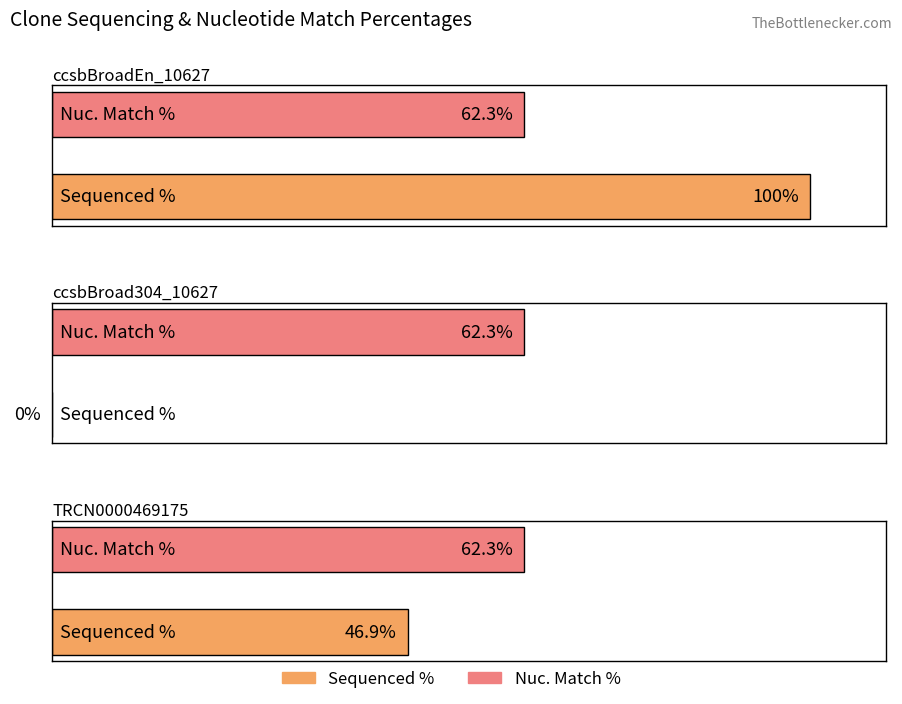

Reading right to left, list all the values displayed in this chart.

Sequenced %: TRCN0000469175=46.9	ccsbBroad304_10627=0.0	ccsbBroadEn_10627=100.0
Nuc. Match %: TRCN0000469175=62.3	ccsbBroad304_10627=62.3	ccsbBroadEn_10627=62.3